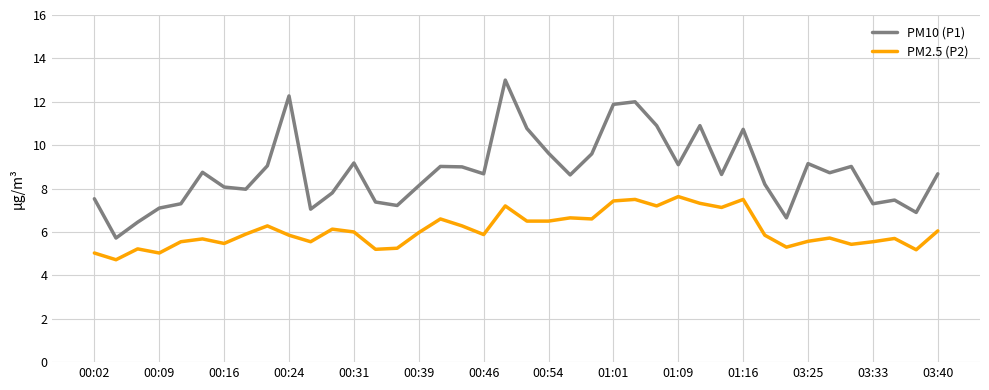

What is the smallest value displayed?

4.7